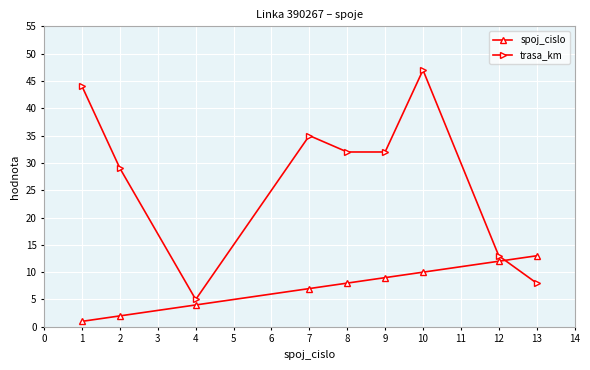

Between 8 and 13, which series saw the biggest shift?

trasa_km